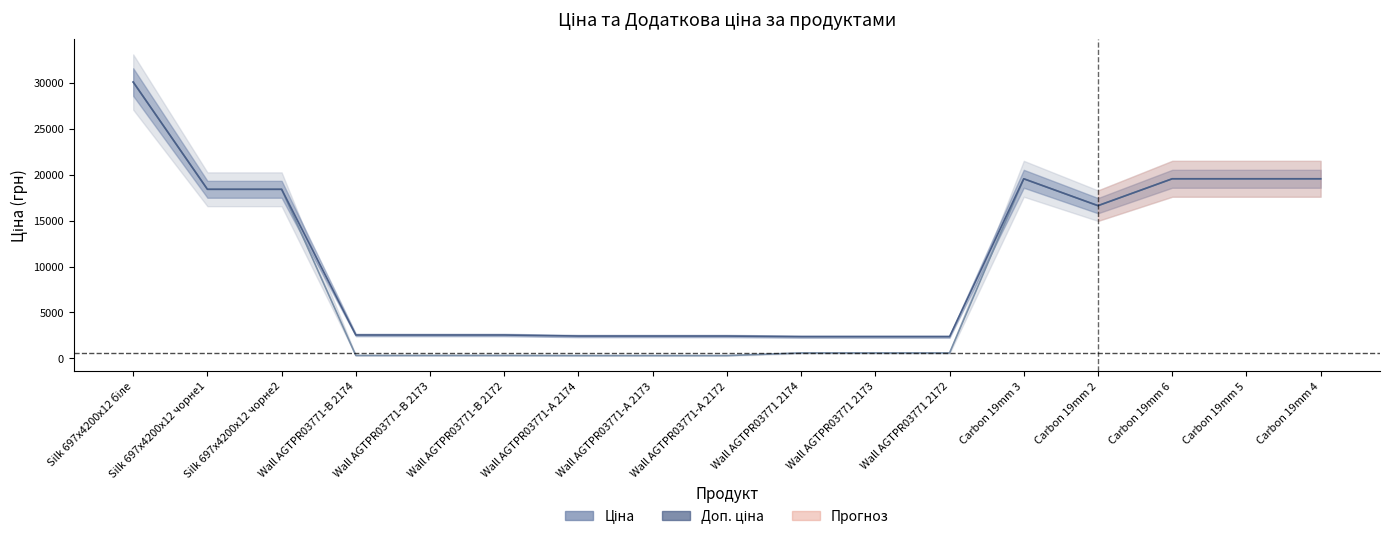

At Carbon 19mm 5, list the series in order from smallest to largest.

Ціна, Доп. ціна